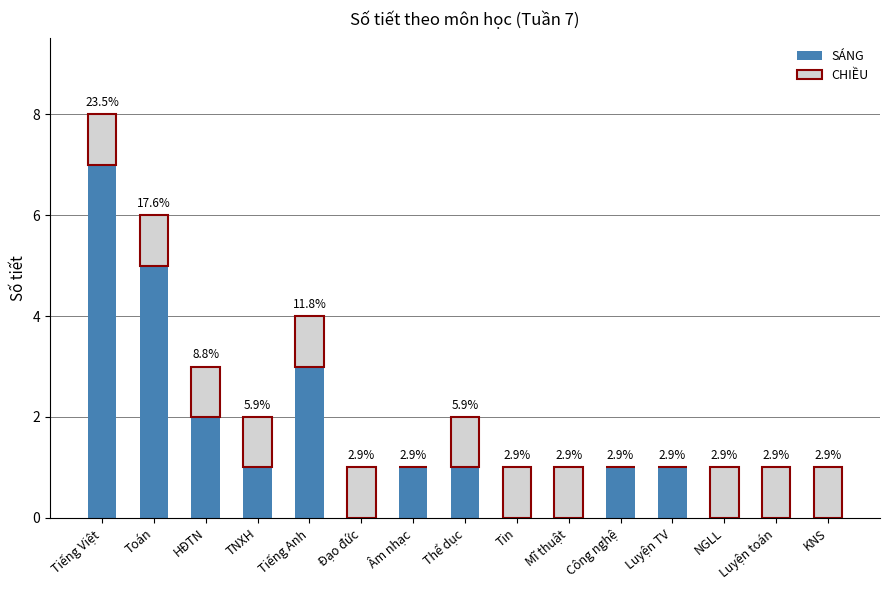

Which series changed the most between Tiếng Việt and Âm nhạc?

SÁNG